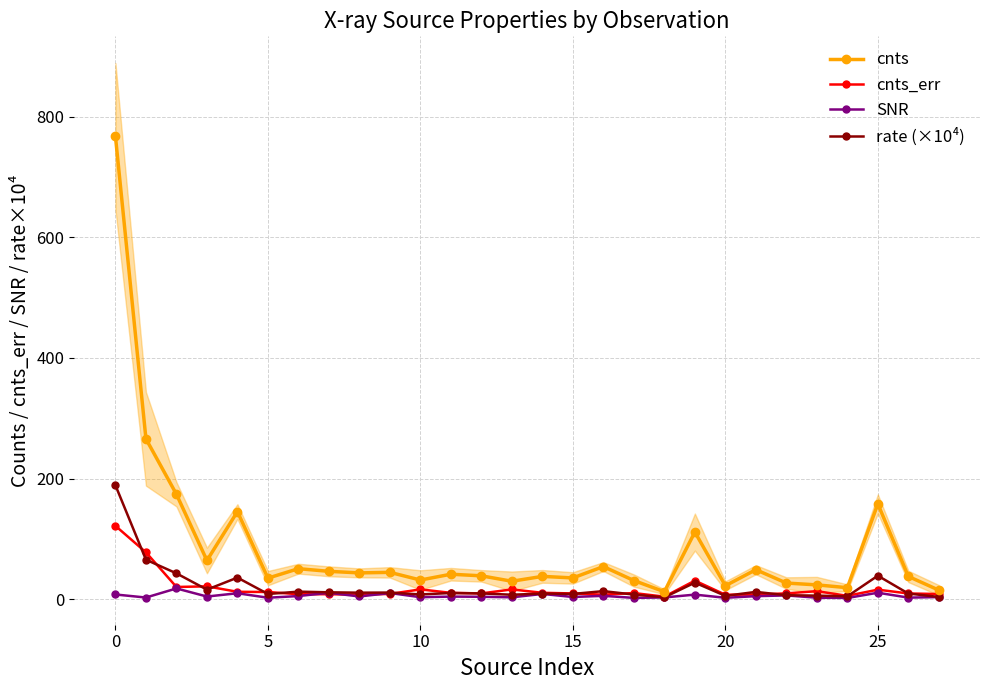

What is the sum of the rate (×10⁴) values at 25 and 14?

48.2